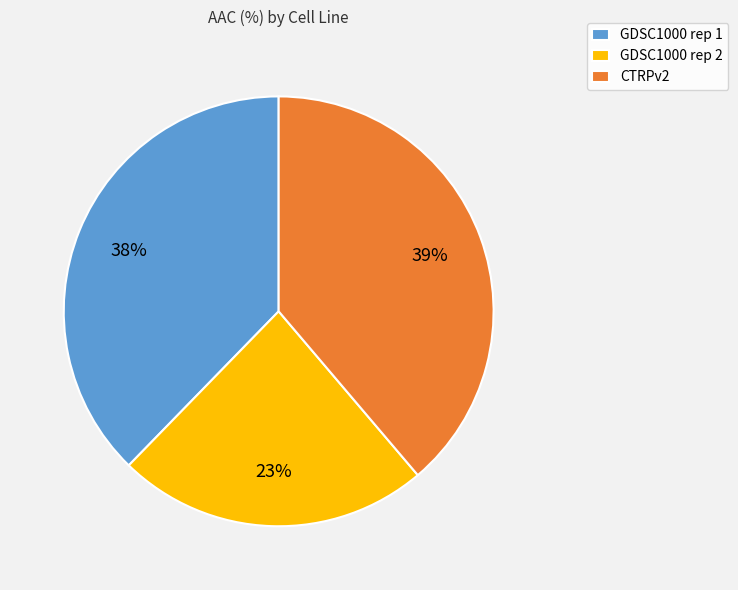

Is the sum of GDSC1000 rep 1 and GDSC1000 rep 2 greater than half?

Yes